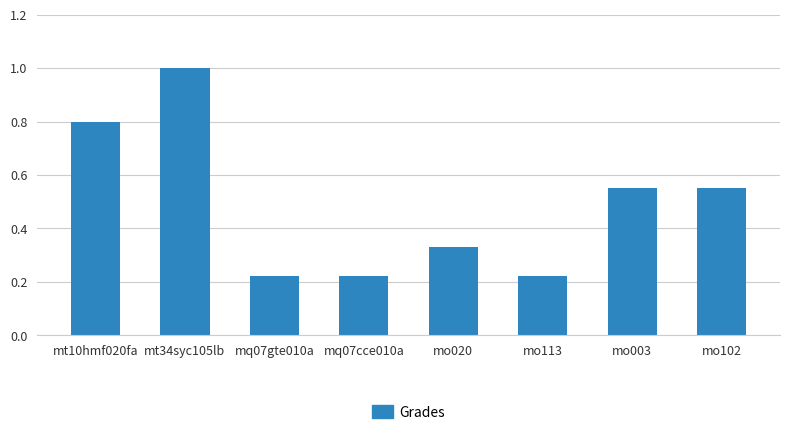

What is the label of the 3rd bar from the right?

mo113